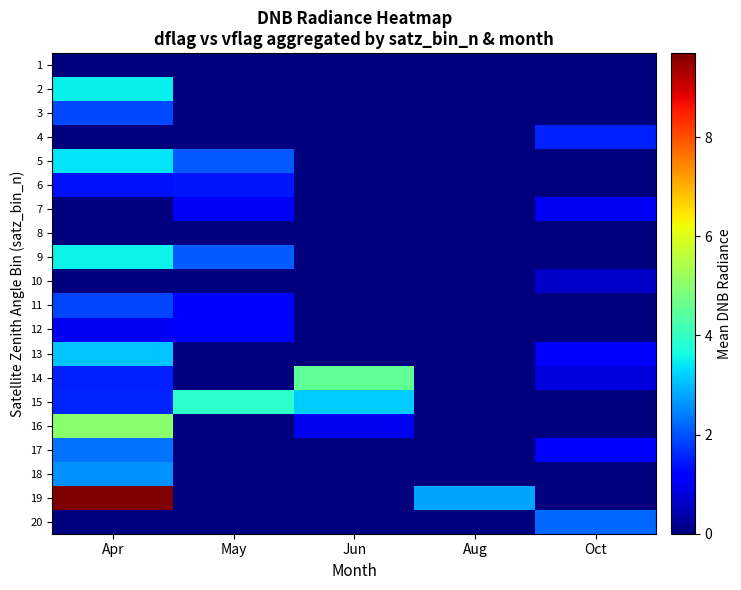

Which label corresponds to the smallest value in the chart?

Apr